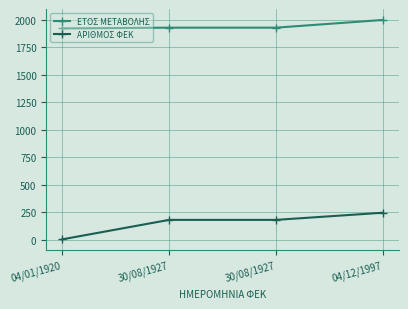

What are all the series names shown in the legend?

ΕΤΟΣ ΜΕΤΑΒΟΛΗΣ, ΑΡΙΘΜΟΣ ΦΕΚ